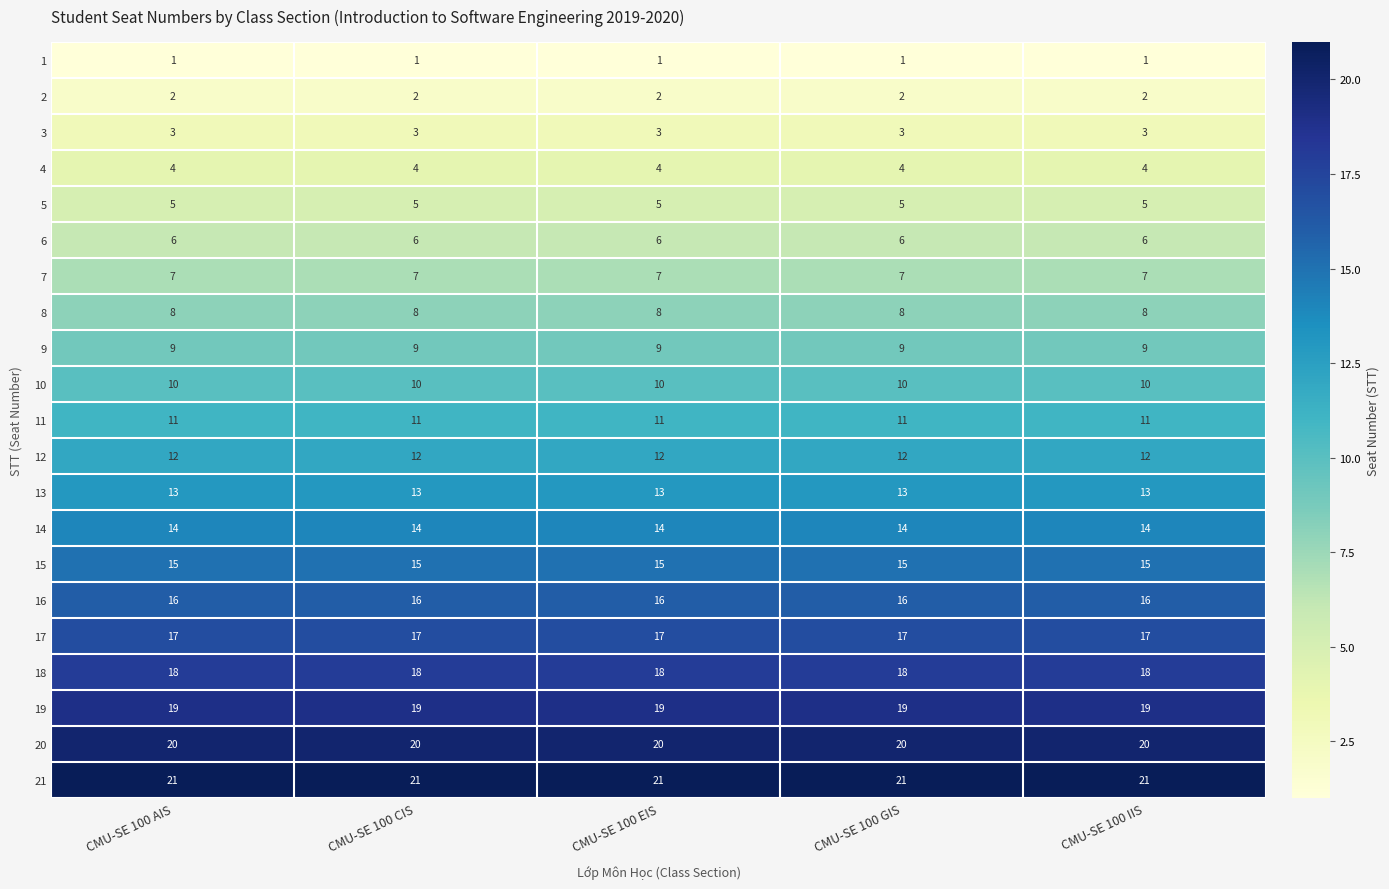

What is the difference between the highest and lowest values at CMU-SE 100 EIS?

20